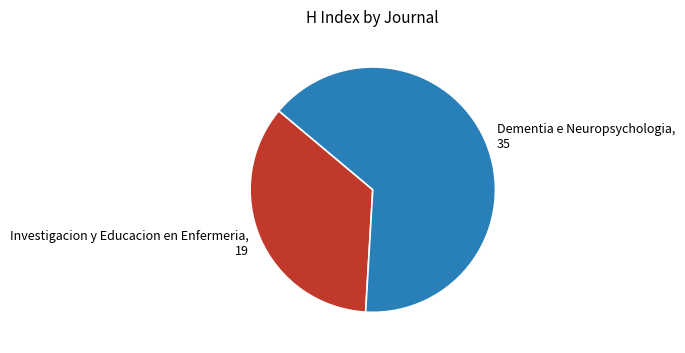

Which slice is the smallest?

Investigacion y Educacion en Enfermeria